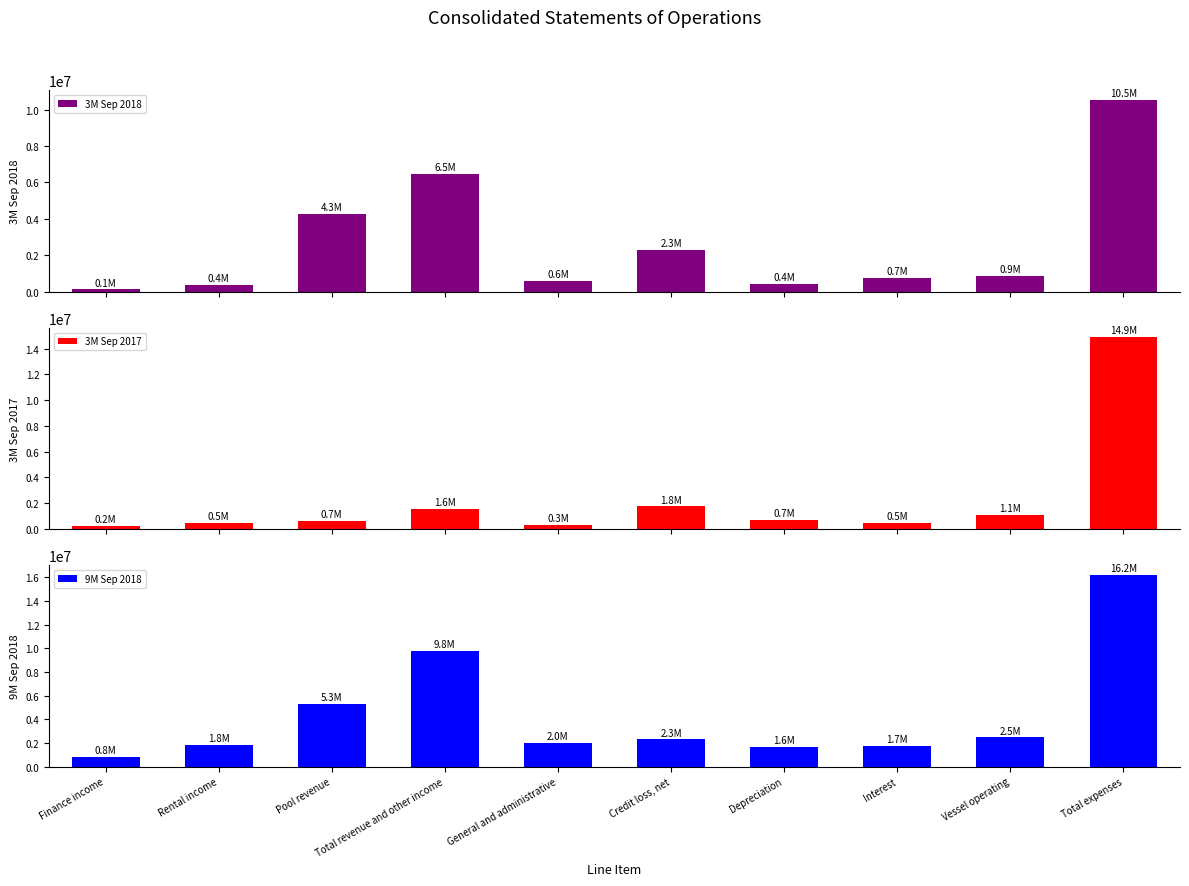

What is the difference between the 3M Sep 2017 values at Credit loss, net and Rental income?

1269667